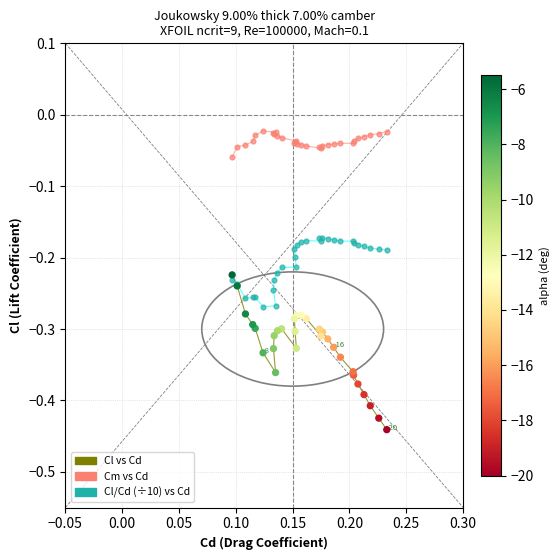

Which series has the largest Y range (max minus min)?

Cl vs Cd